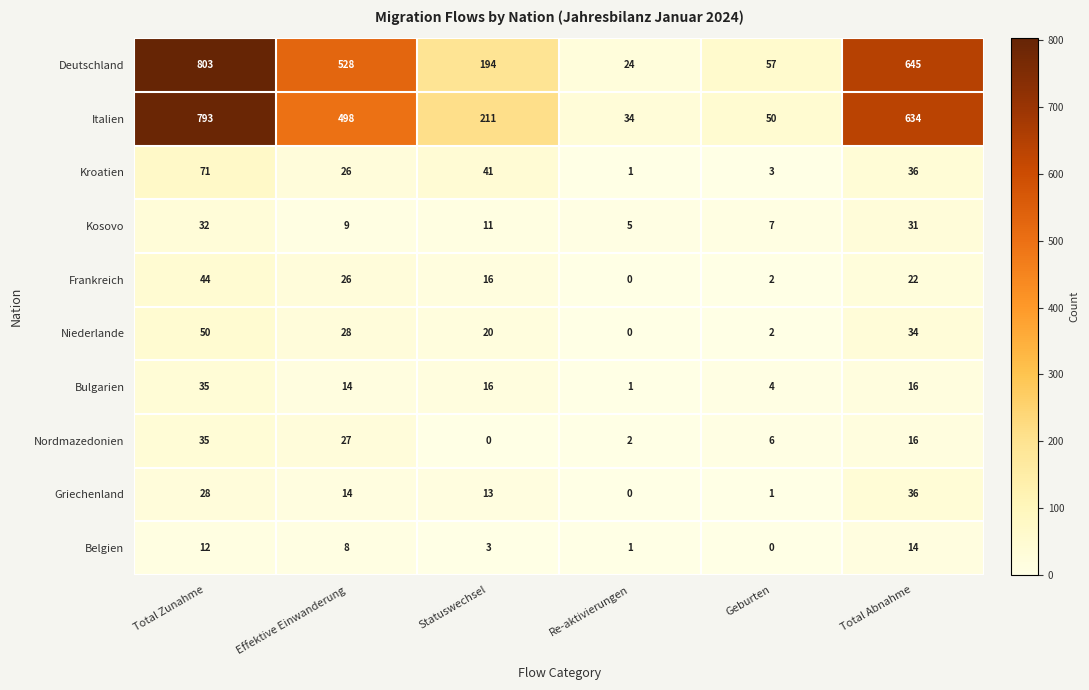

Is it true that Nordmazedonien equals 35 at Total Zunahme?

True